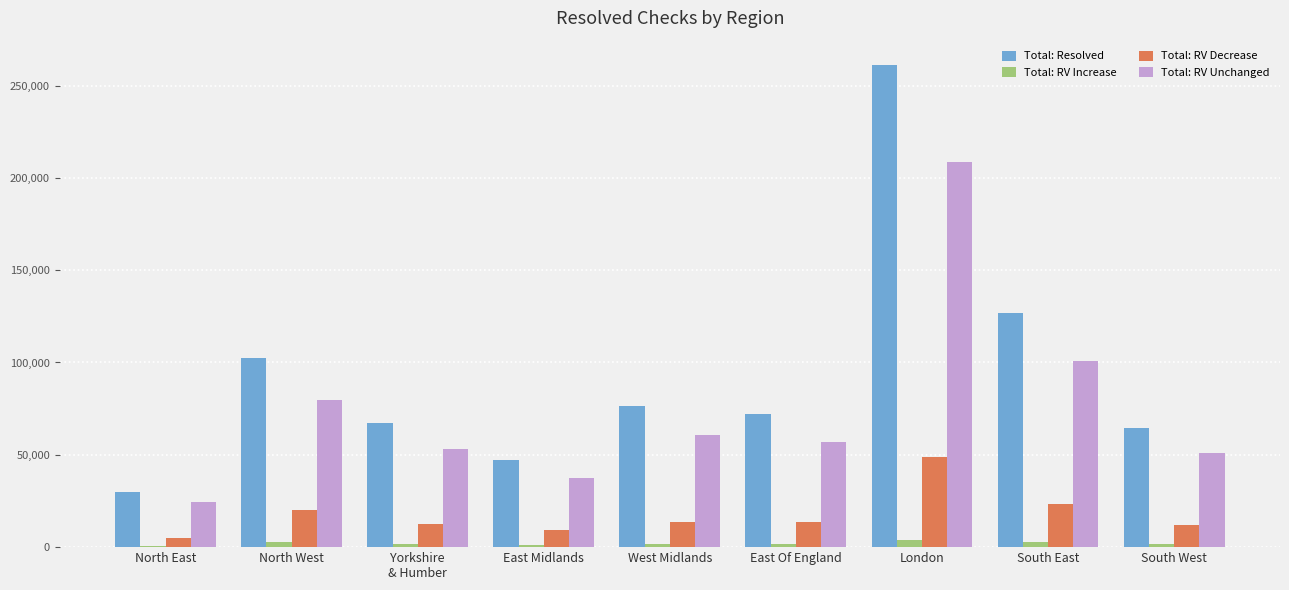

The value of Total: RV Decrease at South East is 10102. True or false?

False